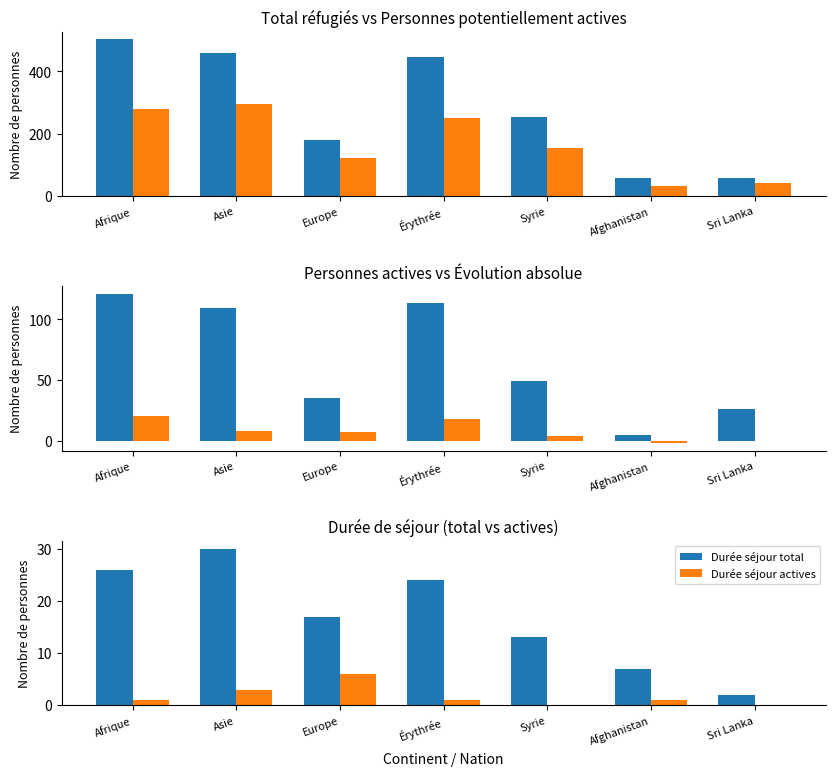

Reading left to right, what are all the values shown in this chart?

Total réfugiés: Afrique=502	Asie=458	Europe=180	Érythrée=447	Syrie=253	Afghanistan=57	Sri Lanka=59
Personnes potentiellement actives: Afrique=280	Asie=296	Europe=123	Érythrée=249	Syrie=155	Afghanistan=31	Sri Lanka=43
Personnes actives: Afrique=121	Asie=109	Europe=35	Érythrée=113	Syrie=49	Afghanistan=5	Sri Lanka=26
Évolution absolue: Afrique=20	Asie=8	Europe=7	Érythrée=18	Syrie=4	Afghanistan=-2	Sri Lanka=0
Durée séjour total: Afrique=26	Asie=30	Europe=17	Érythrée=24	Syrie=13	Afghanistan=7	Sri Lanka=2
Durée séjour actives: Afrique=1	Asie=3	Europe=6	Érythrée=1	Syrie=0	Afghanistan=1	Sri Lanka=0